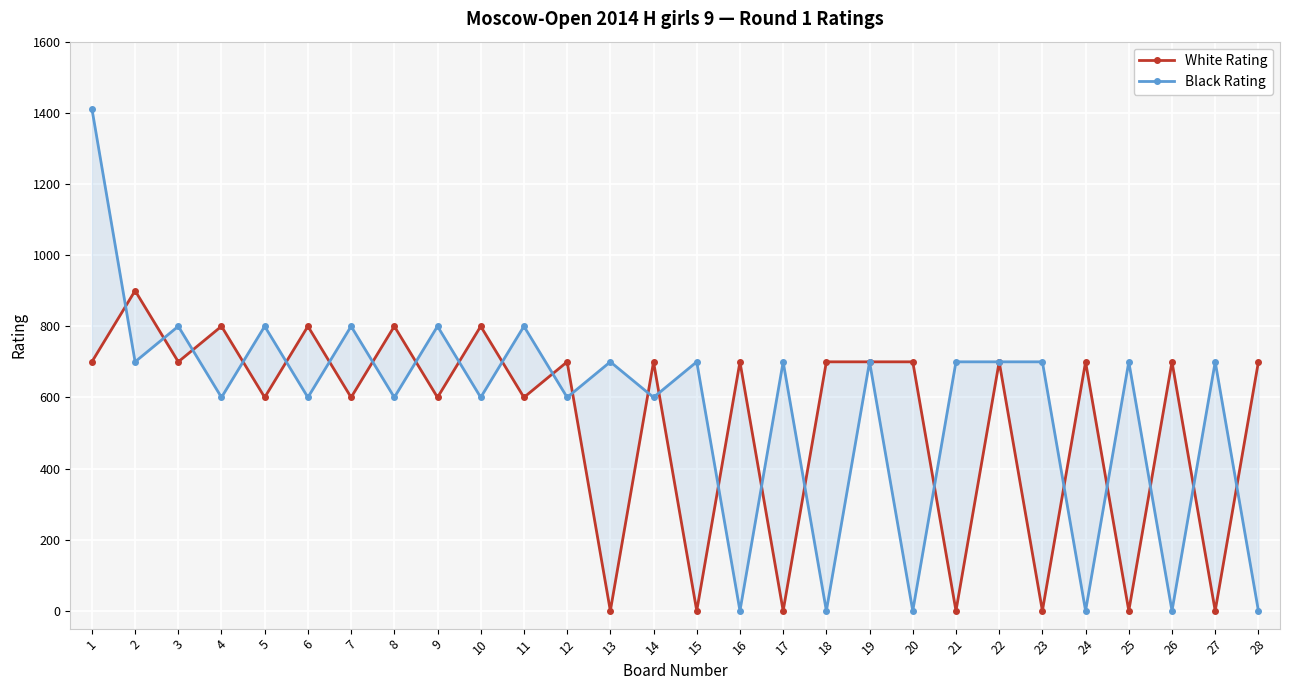

Reading right to left, transcribe all the data shown in this chart.

White Rating: 700	0	700	0	700	0	700	0	700	700	700	0	700	0	700	0	700	600	800	600	800	600	800	600	800	700	900	700
Black Rating: 0	700	0	700	0	700	700	700	0	700	0	700	0	700	600	700	600	800	600	800	600	800	600	800	600	800	700	1412